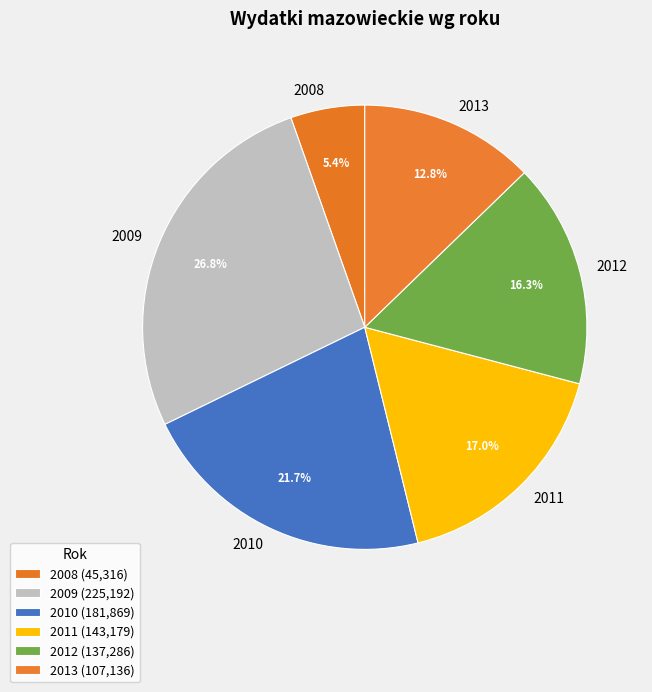

True or false: 2008 accounts for 19% of the total.

False